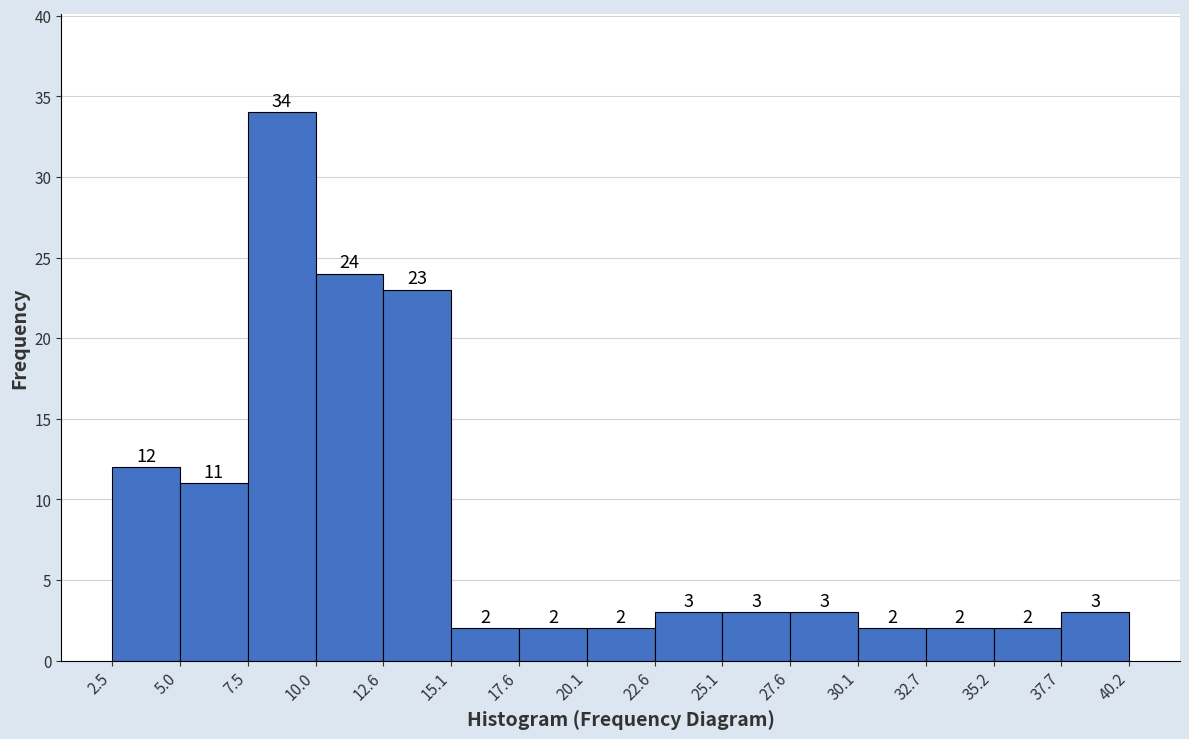

How tall is the bar that spans 5.0 to 7.5 on the x-axis?

11